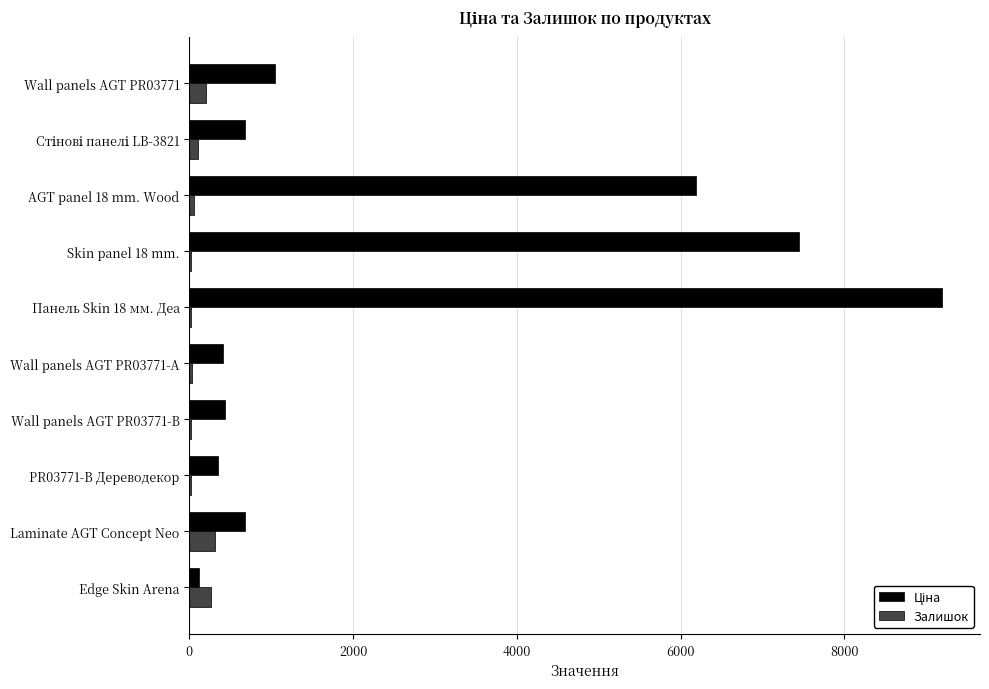

What is the greatest value displayed?

9196.3